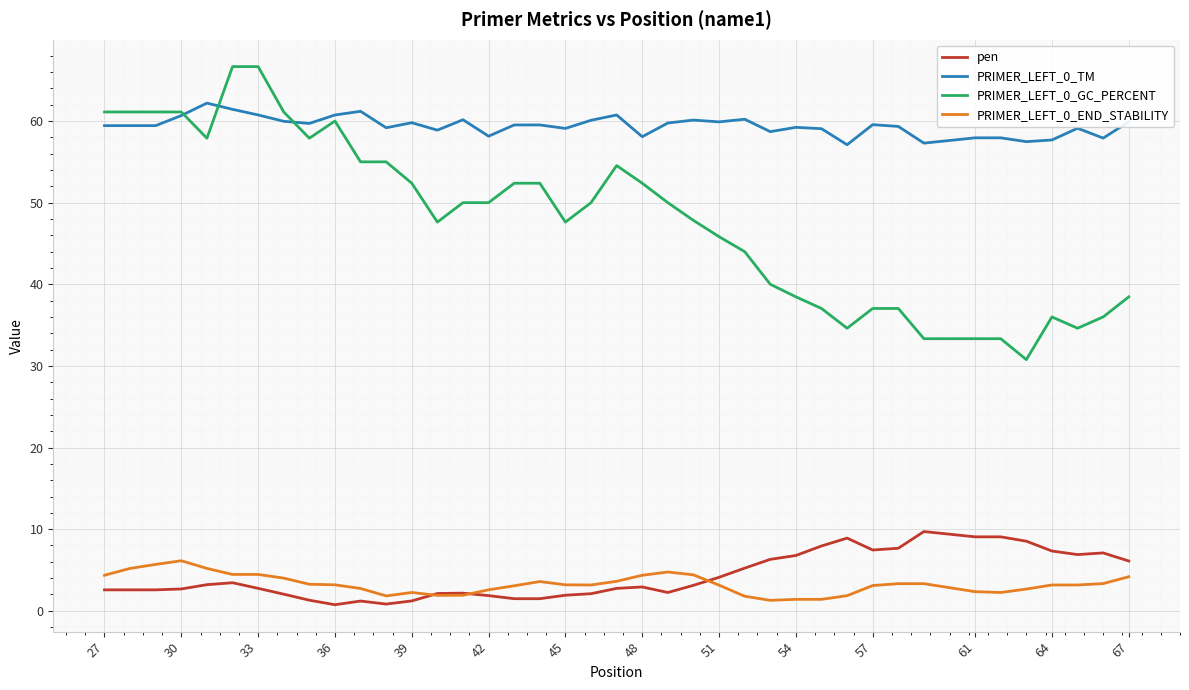

True or false: PRIMER_LEFT_0_TM and PRIMER_LEFT_0_GC_PERCENT cross at least once.

True